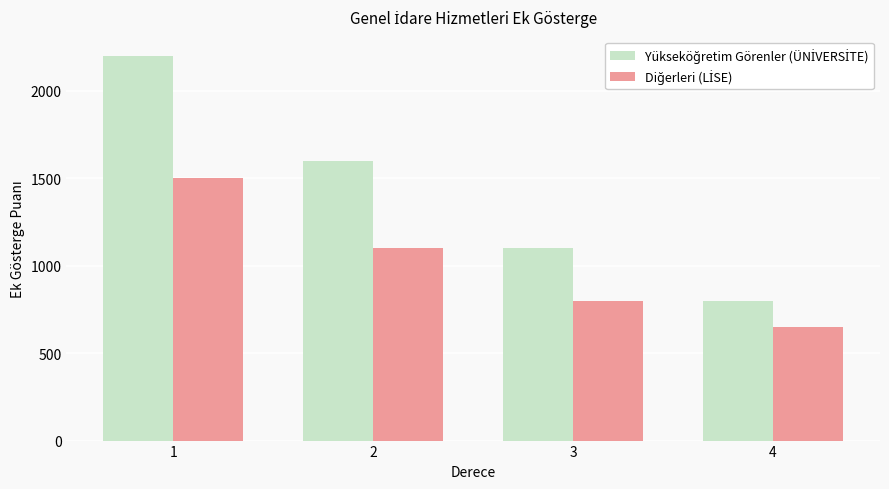

How many groups of bars are there?

4